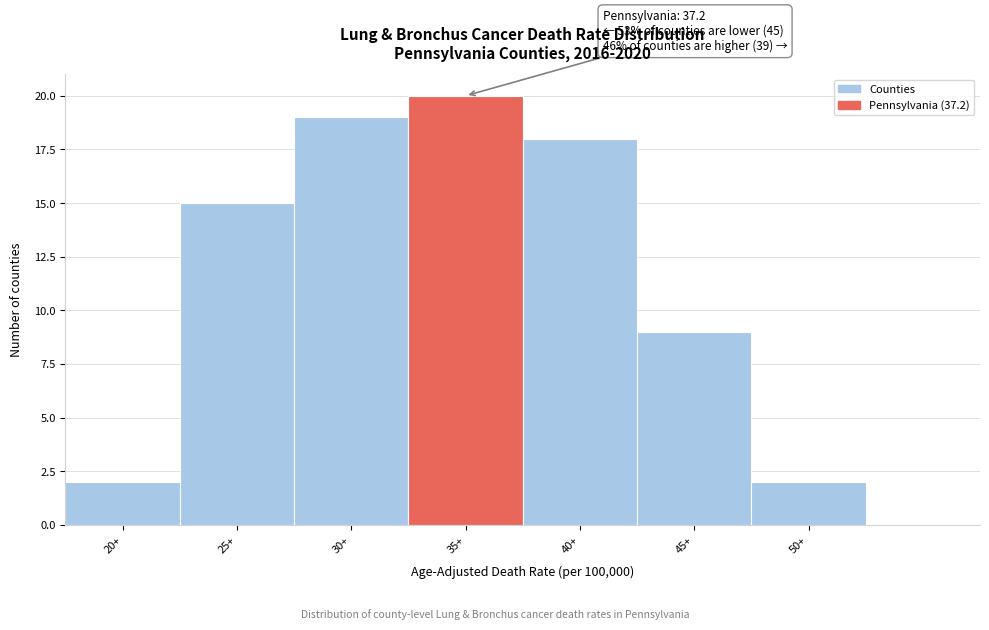

Reading right to left, list all the values displayed in this chart.

2	9	18	20	19	15	2